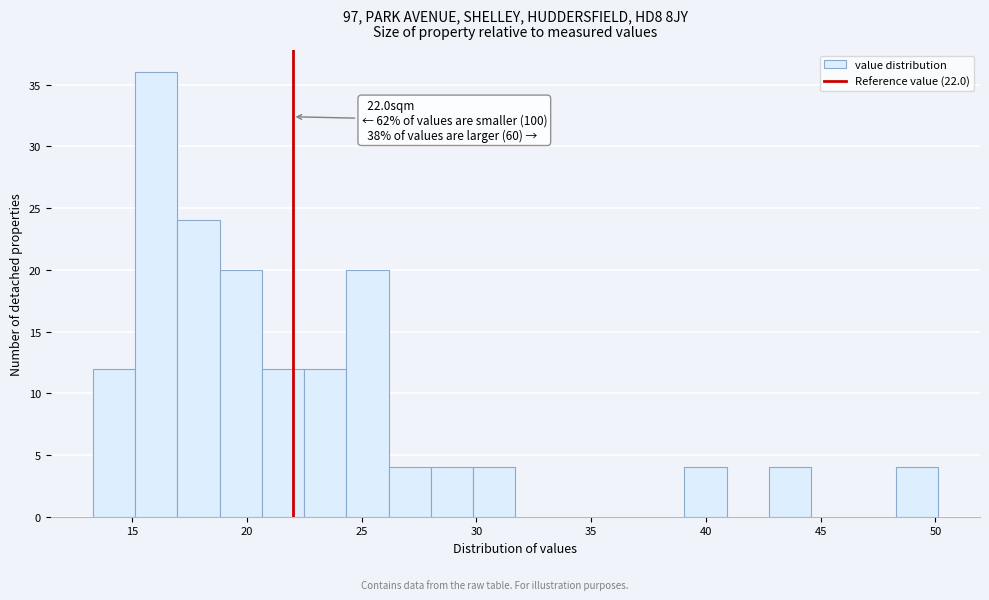

Read against the x-axis, roughly where is the centre of the tallest bar?

16.0